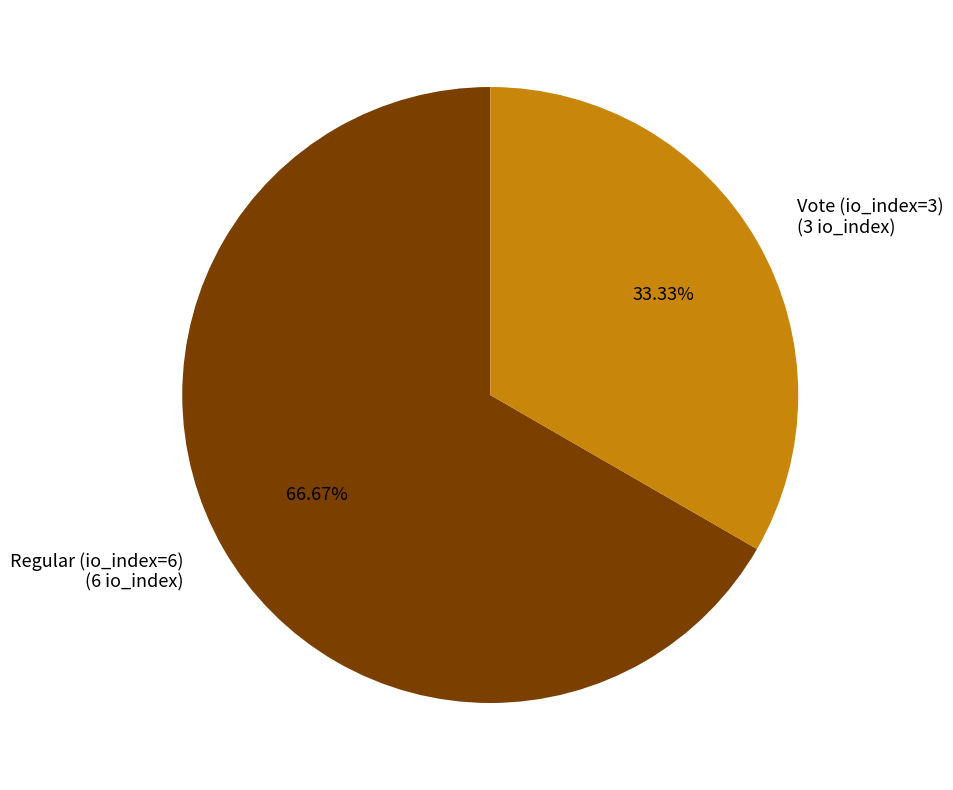

How many slices are in this pie chart?

2